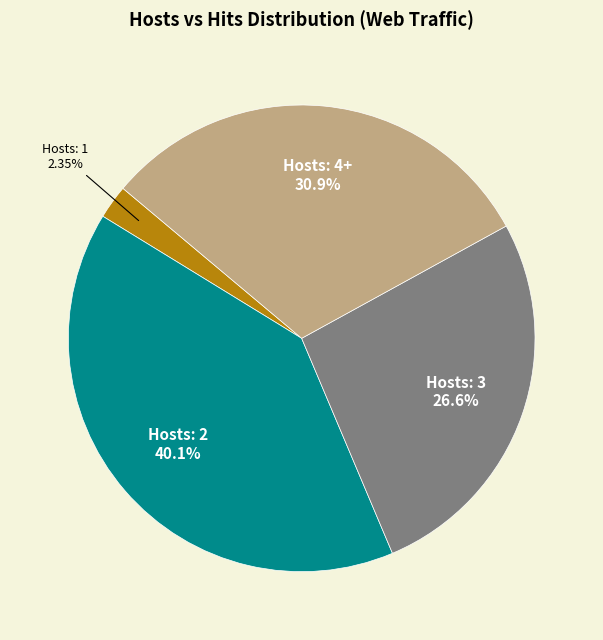

Is there a majority slice in this chart?

No